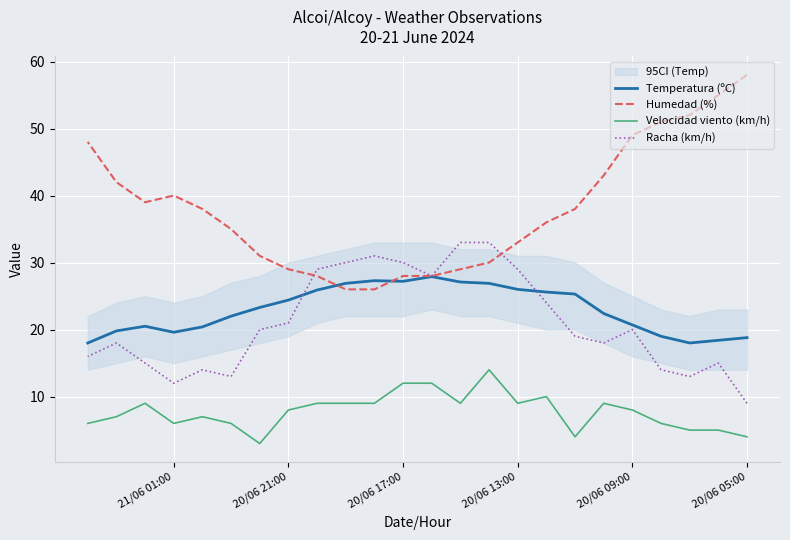

How many series are shown in this chart?

4